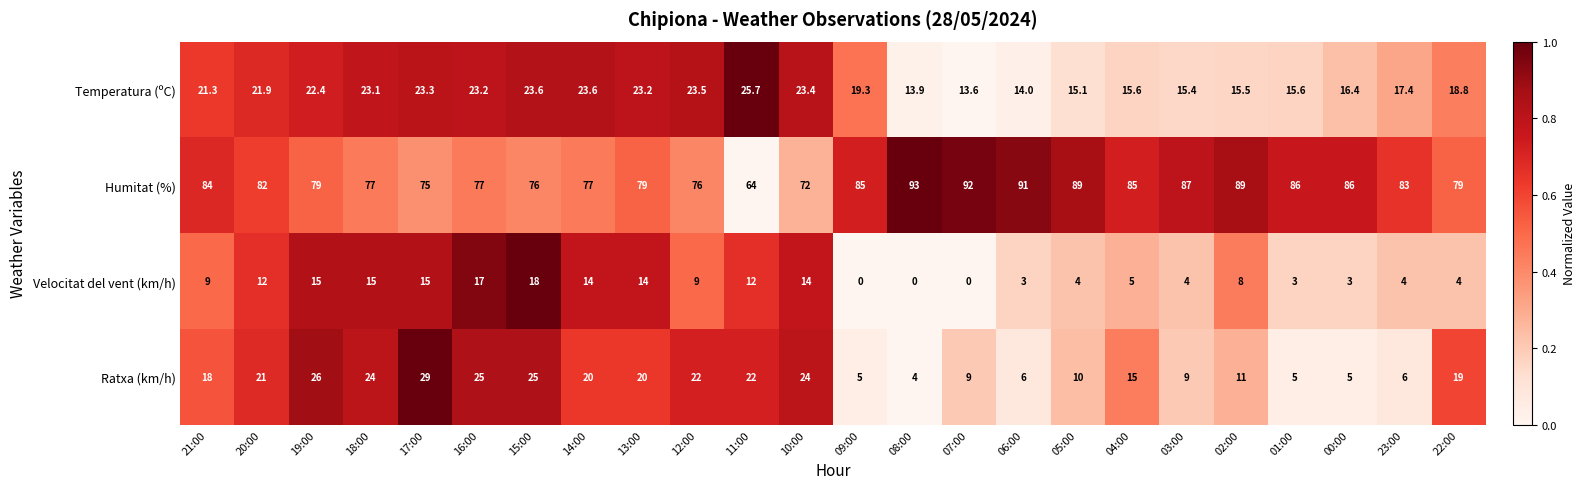

List the series in order of their peak value, lowest first.

Velocitat del vent (km/h), Temperatura (ºC), Ratxa (km/h), Humitat (%)